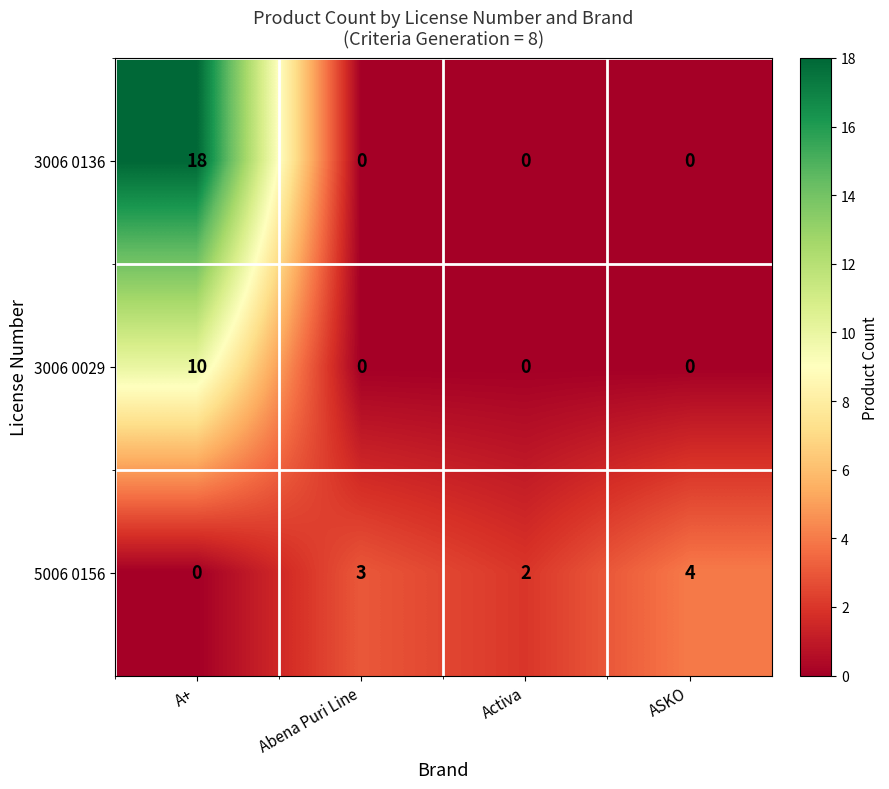

Which series has the largest total across all categories?

3006 0136